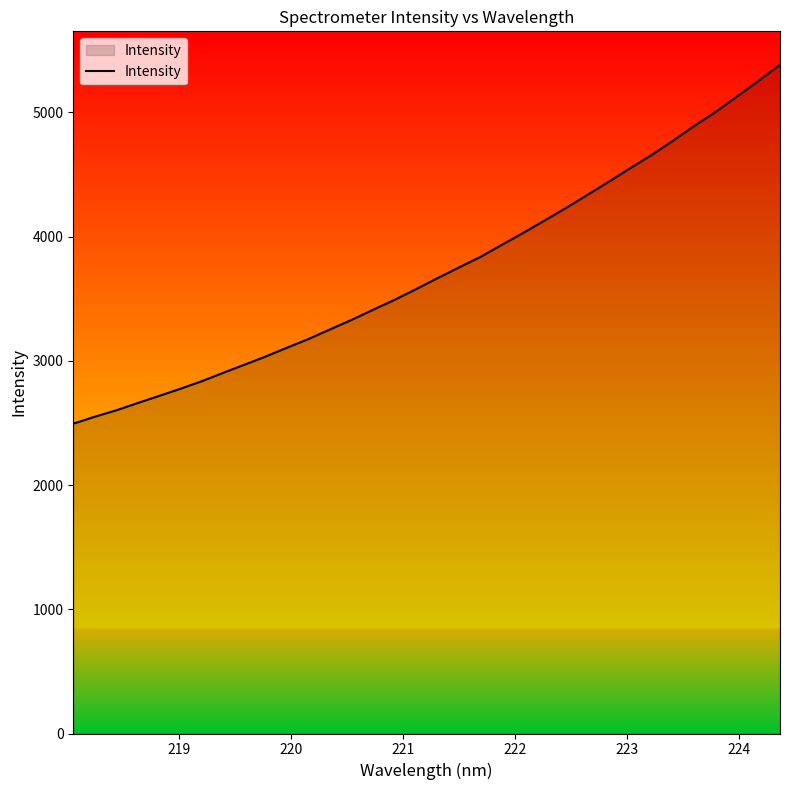

How many lines are shown in the chart?

1